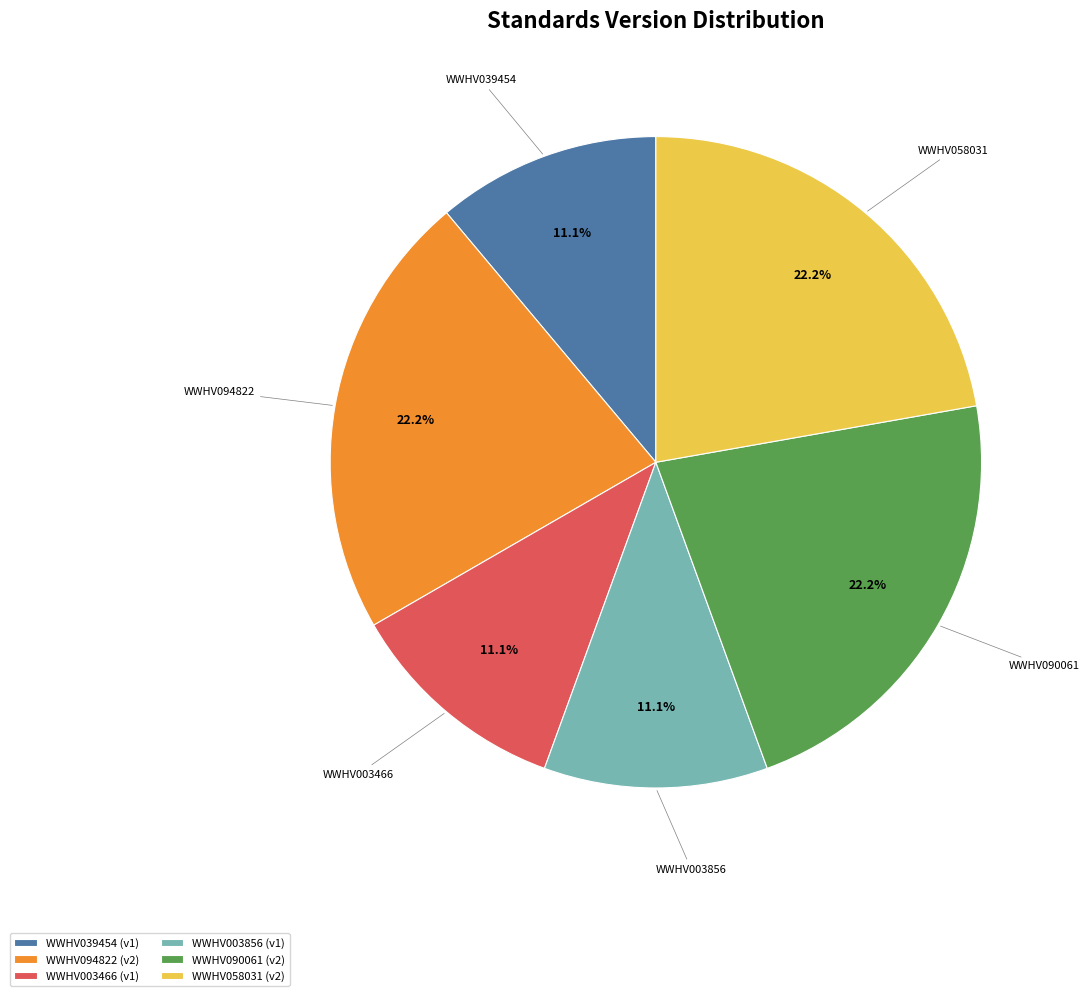

Approximately how many times larger is the value at WWHV094822 compared to WWHV090061?

1.0